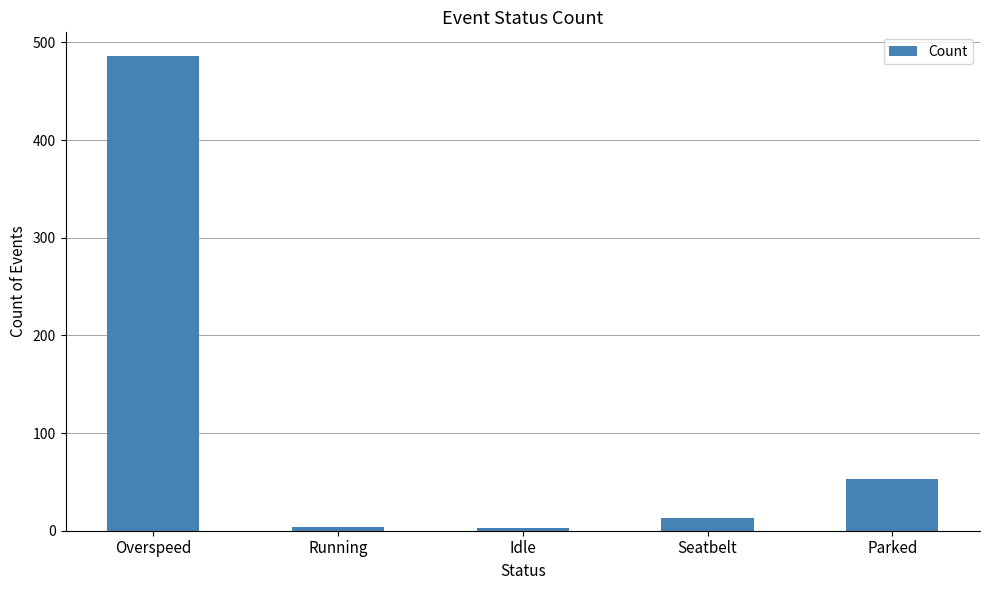

Is it true that the value at Parked is 53?

True